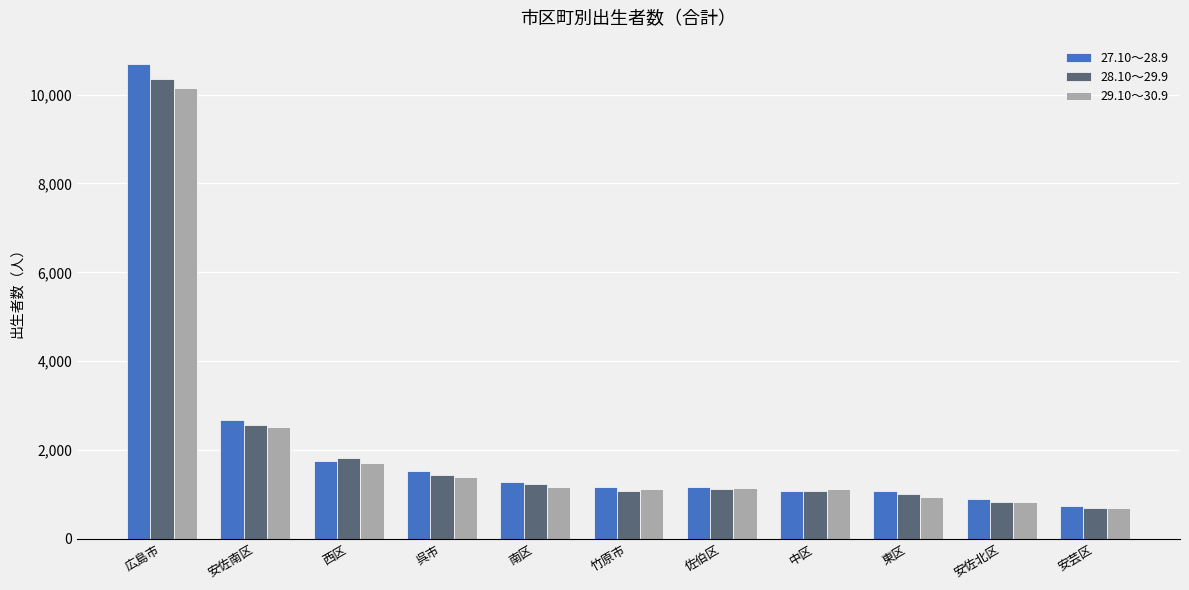

How many bars are there in total?

33